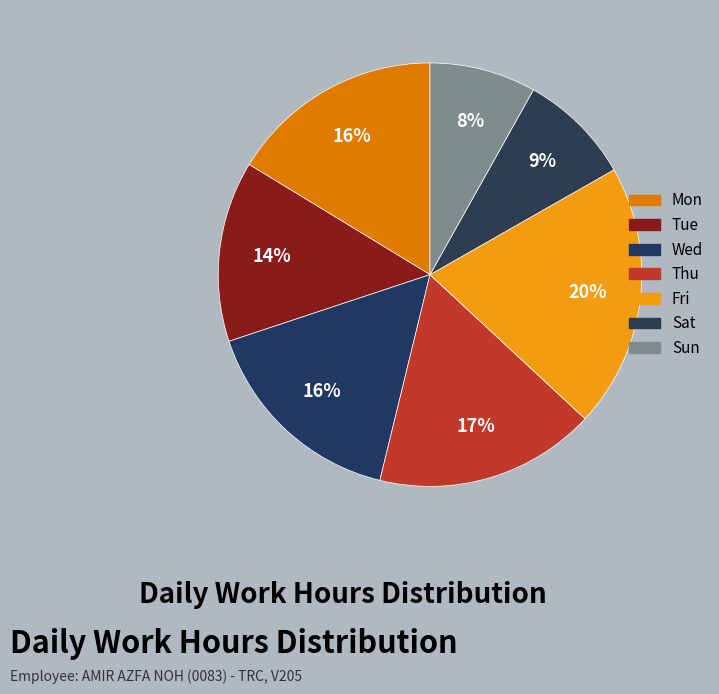

Count the number of slices in the pie.

7